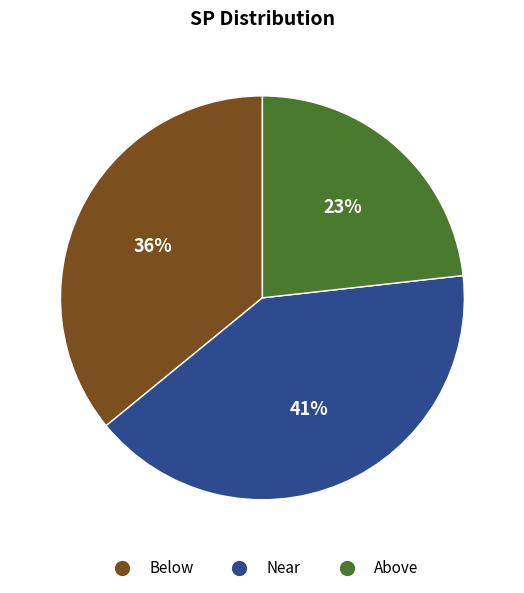

To the nearest percent, what portion does Below represent?

36%